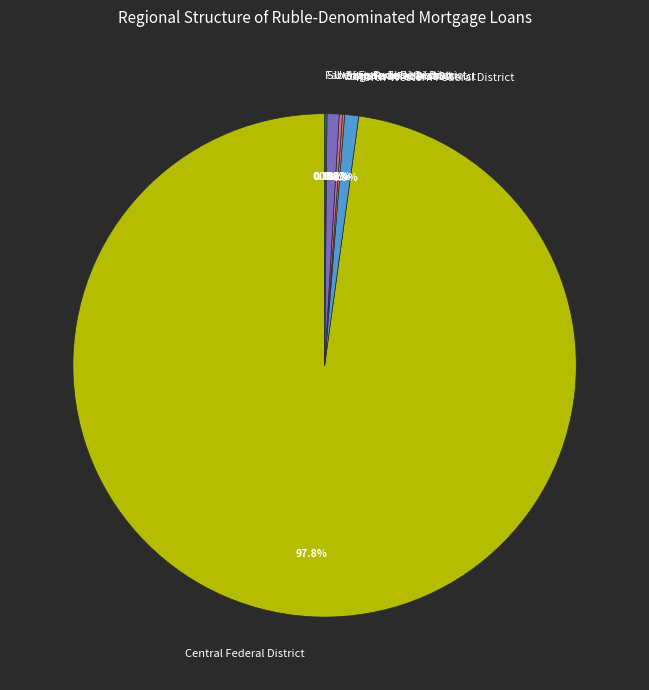

What is the majority slice?

Central Federal District